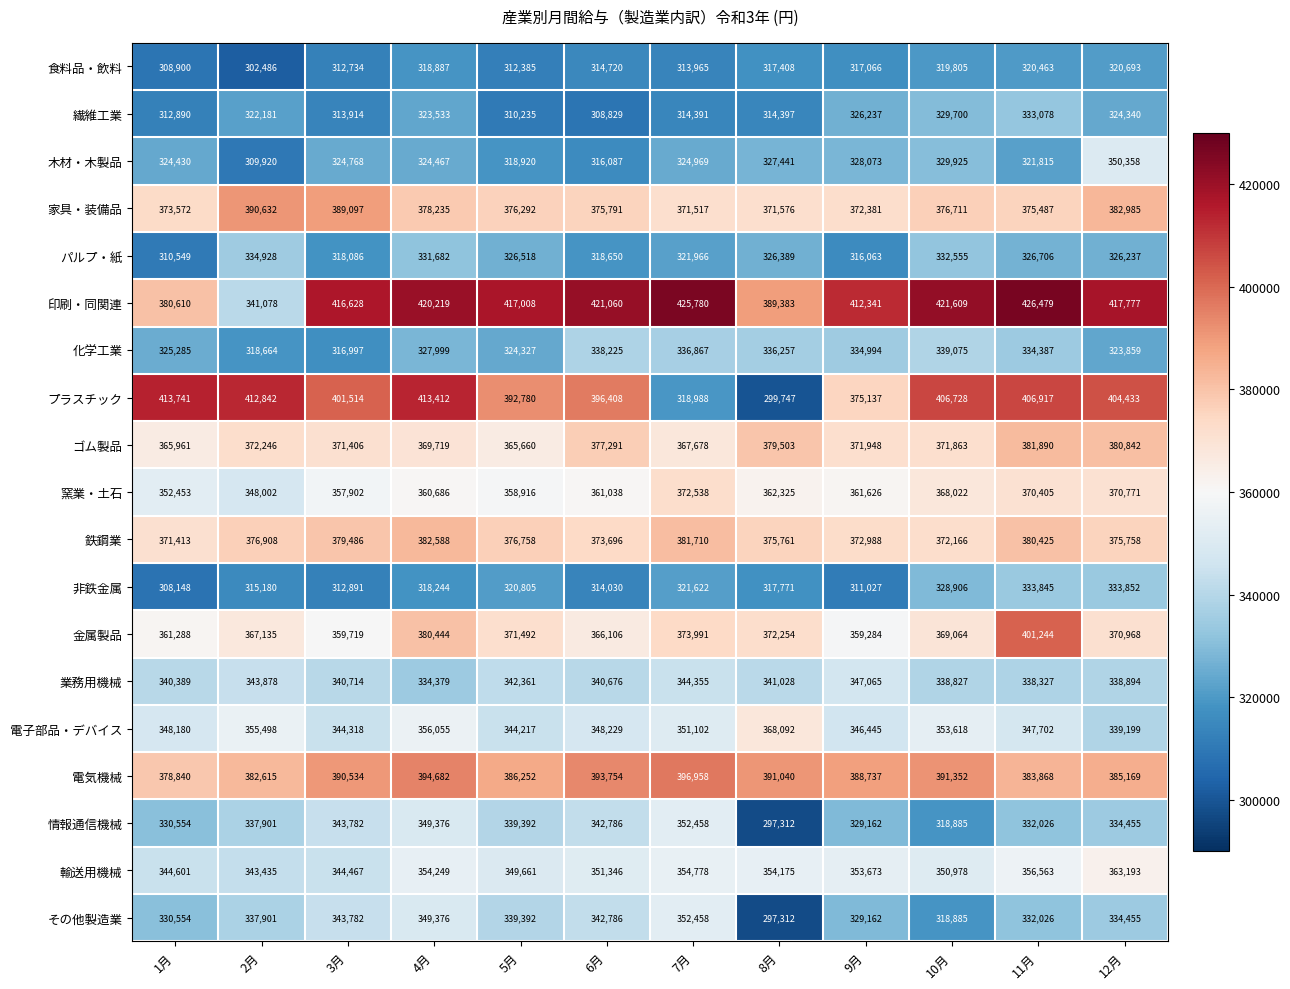

At which label is 鉄鋼業 closest to 377000?

2月